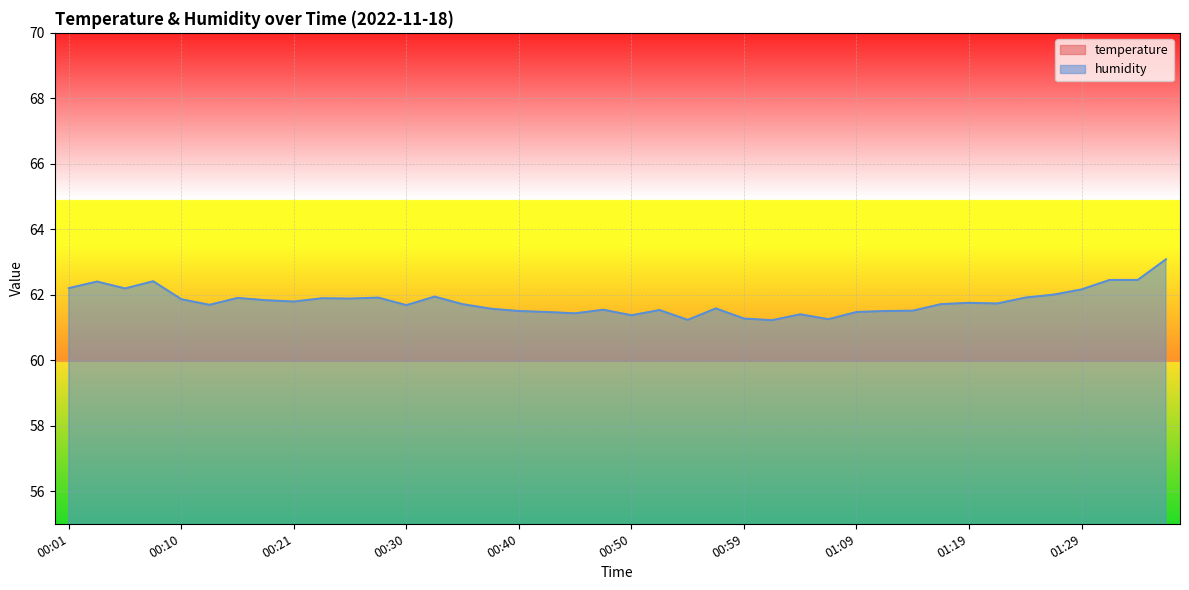

At which label does humidity reach its peak?

01:36